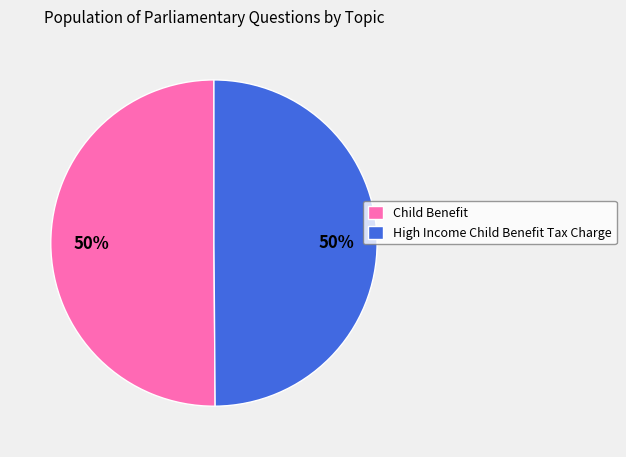

Is it true that High Income Child Benefit Tax Charge is 50% of the pie?

True